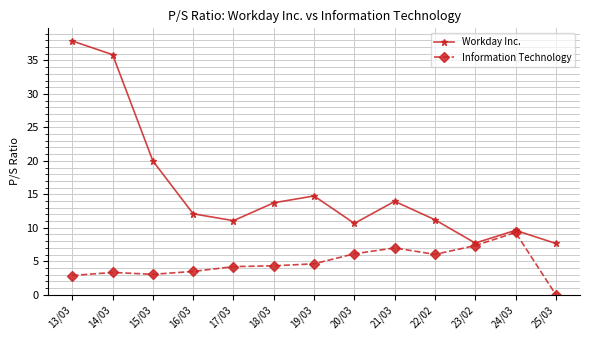

How many data points does each series have?

13